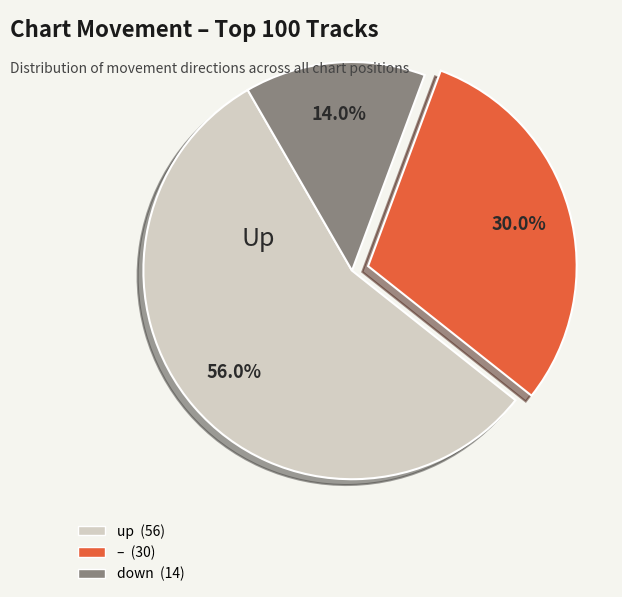

Is there any slice that represents more than half of the pie?

Yes